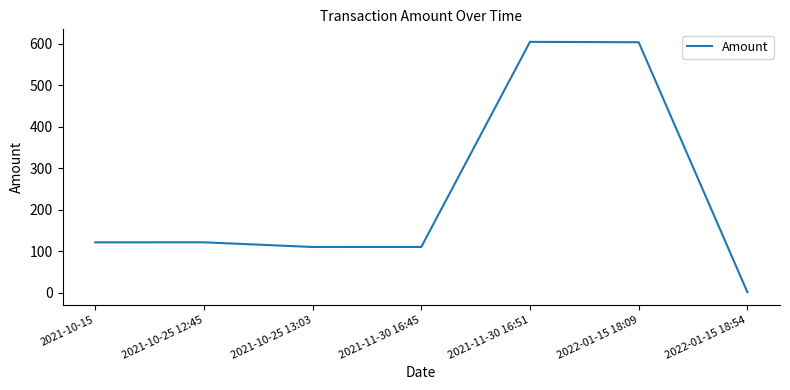

Where is the data nearest to the value 303?

2021-10-25 12:45